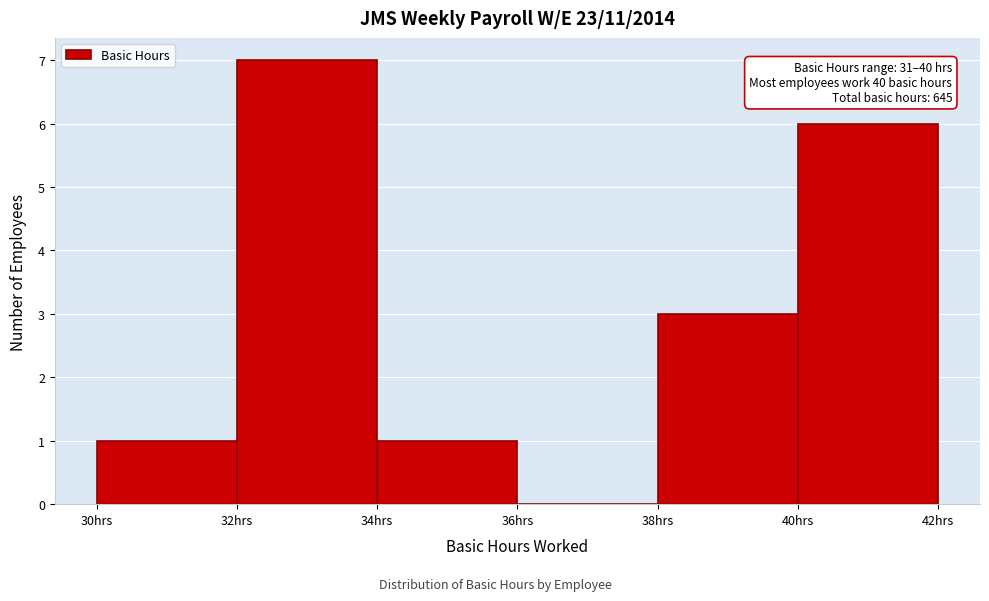

Over which range of the x-axis is the bar tallest?

32 to 34